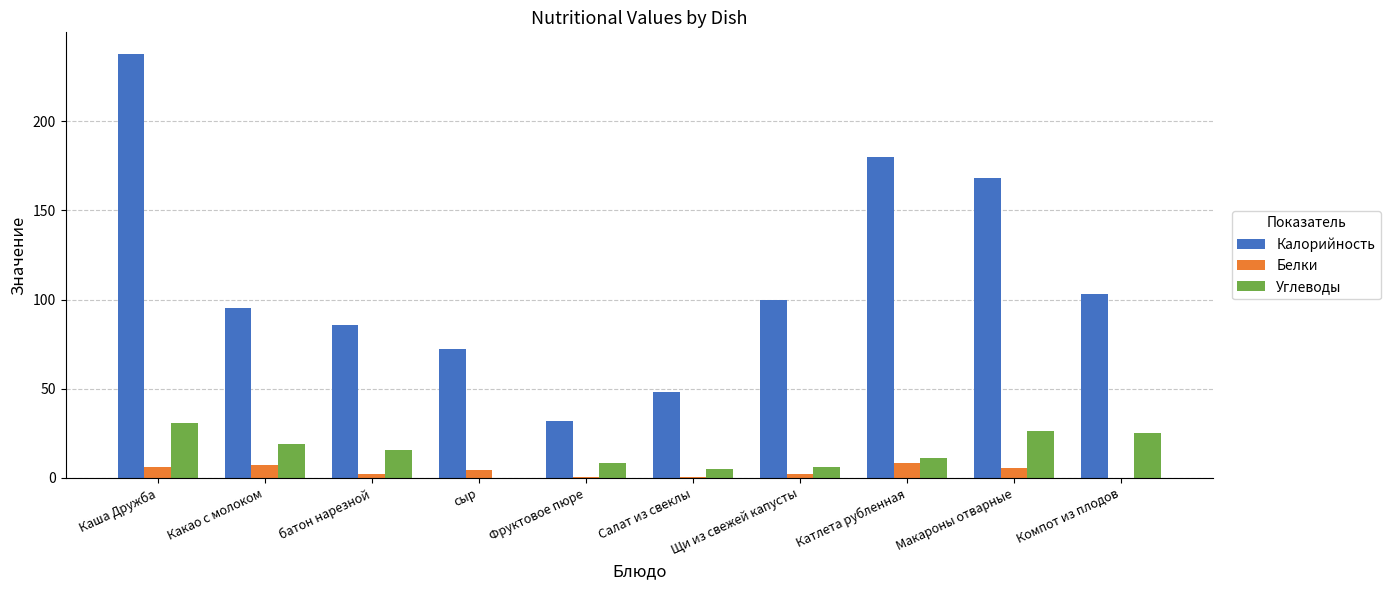

What is the sum of all Белки values?

37.0